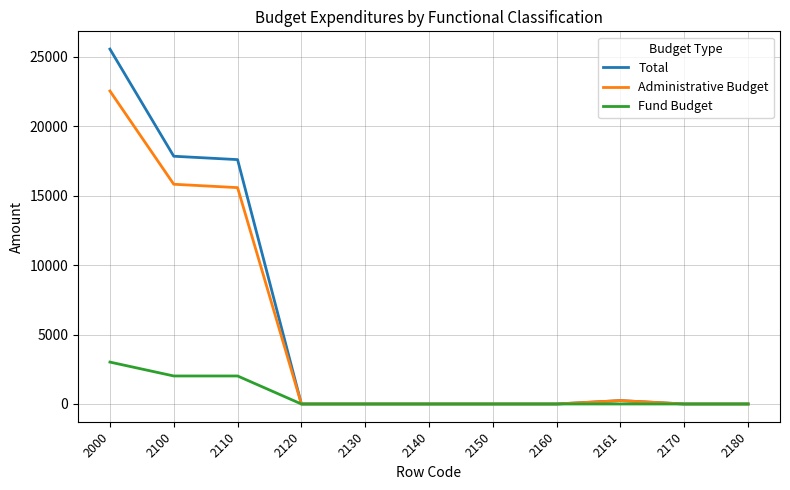

What is the sum of all Administrative Budget values?

54188.5